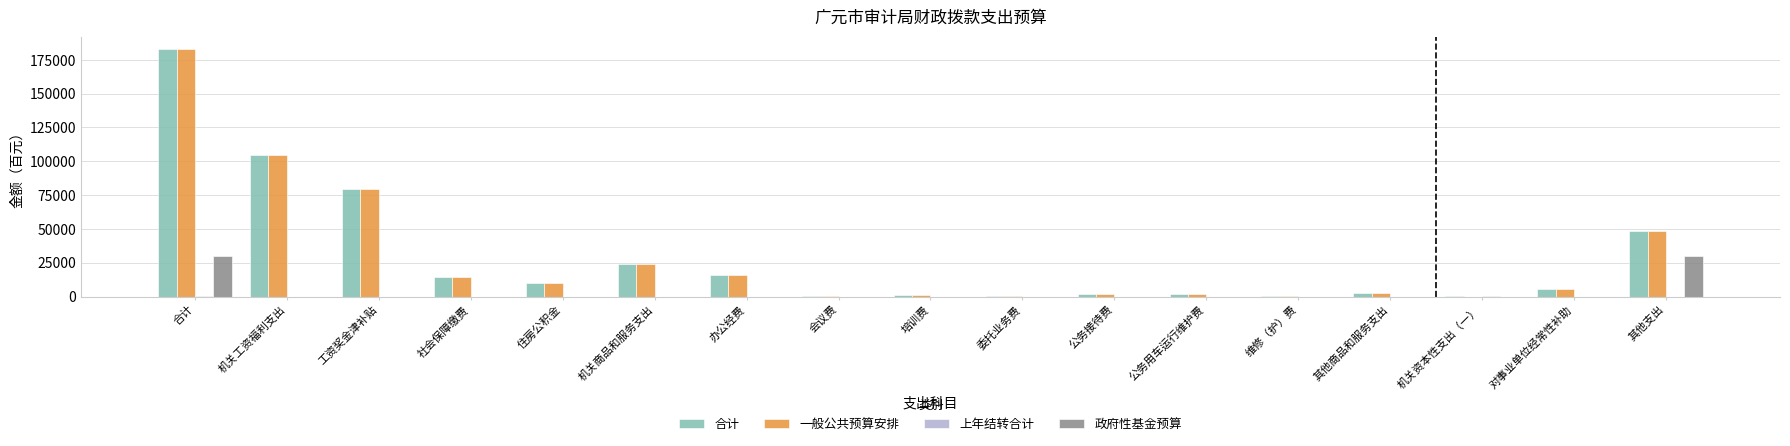

What is the sum of all 一般公共预算安排 values?

493836